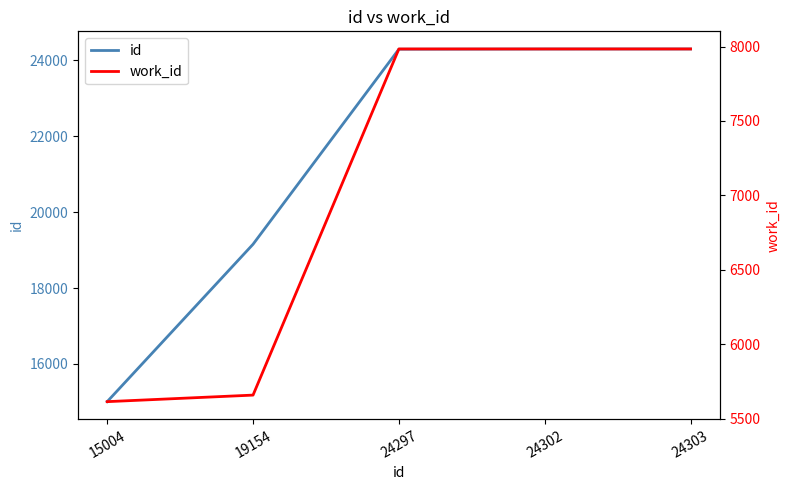

What is the total value across all series at 24297?

32281